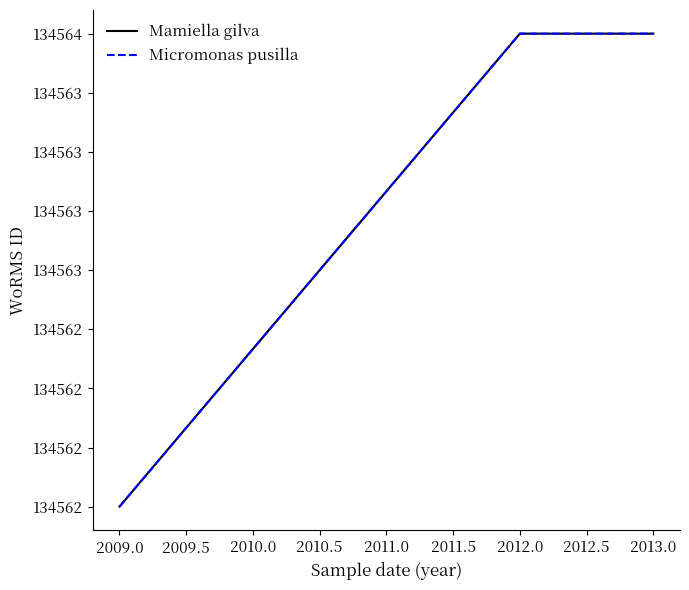

At how many categories does at least one series exceed 134562?

3